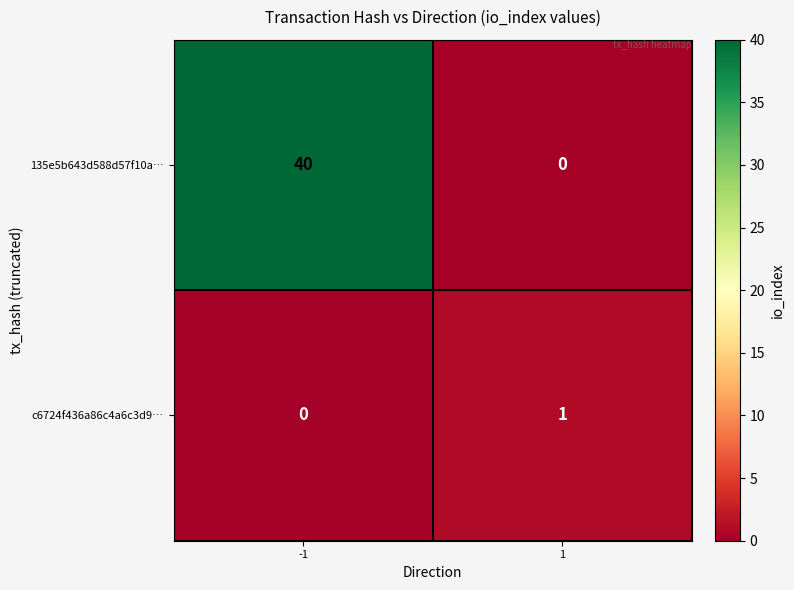

True or false: 135e5b643d588d57f10a… has a value of -20 at 1.

False